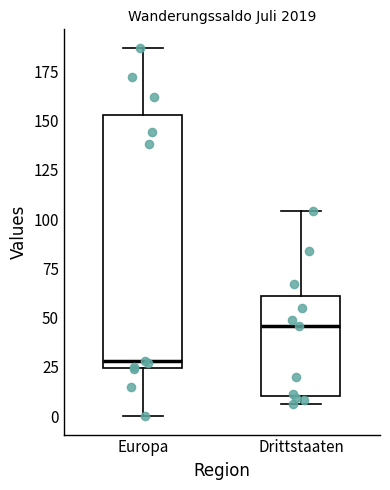

Reading left to right, transcribe this box plot: for each box, give where its median line is, the range the box spans, and where its two whiskers end, as read against the y-axis. The values are not printed on the chart, so give them approximately, as read against the axis.

Europa: median 30, box 25 to 155, whiskers 0 to 185
Drittstaaten: median 45, box 10 to 60, whiskers 5 to 105